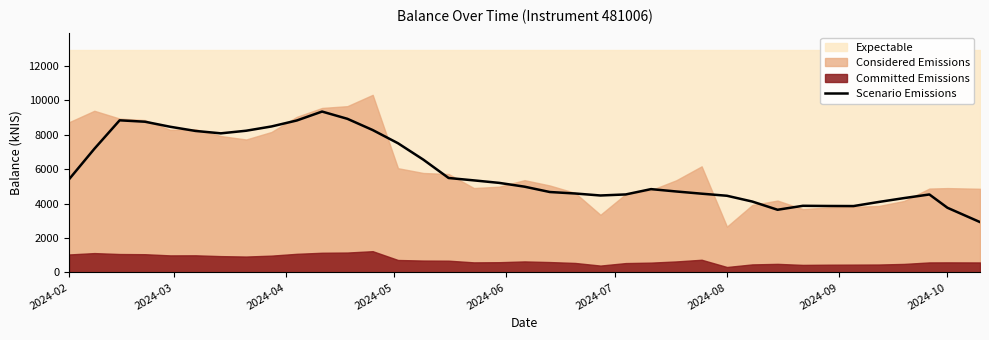

What is the lowest value of the Scenario Emissions series?

2925.2